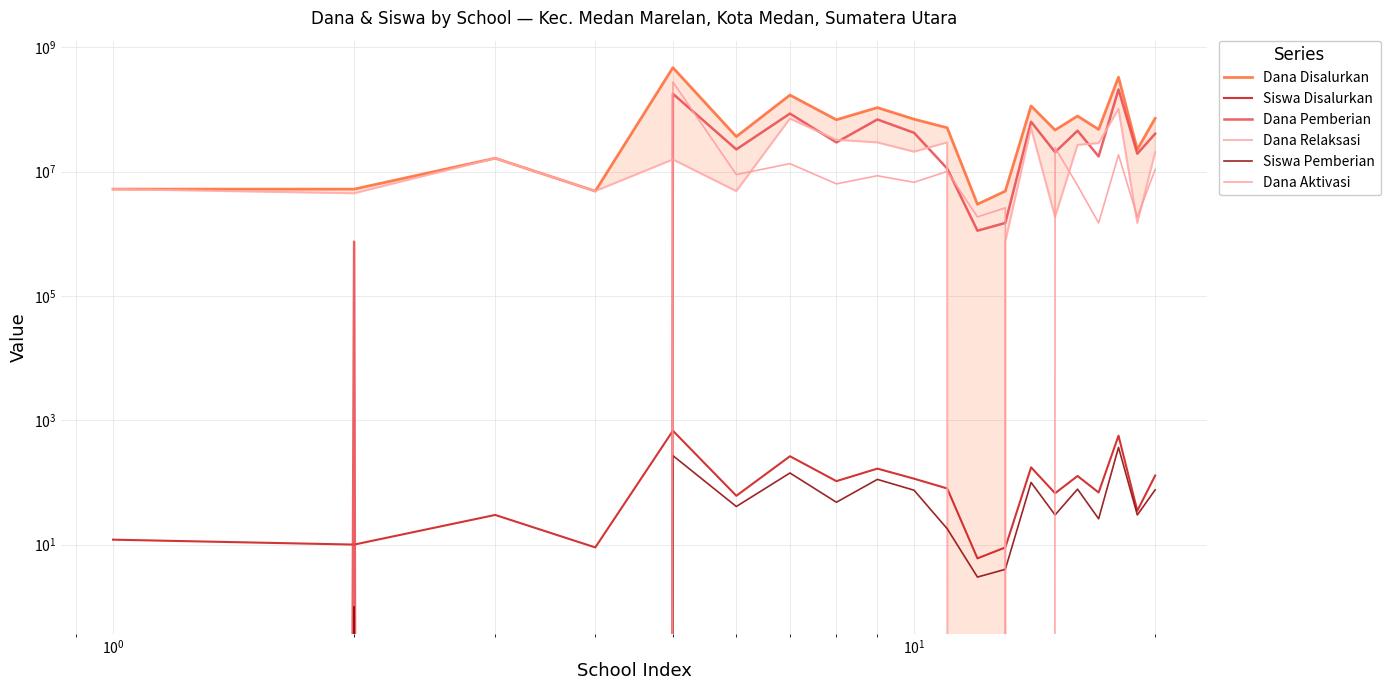

What is the sum of all Dana Pemberian values?

864375000